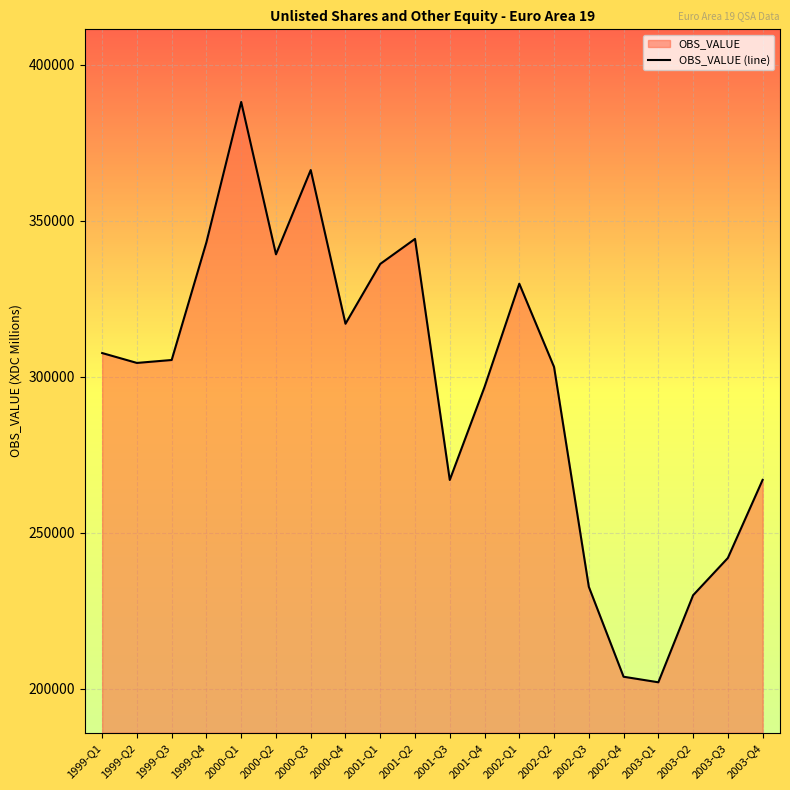

What is the change in value from 2001-Q2 to 2002-Q2?

-41038.6